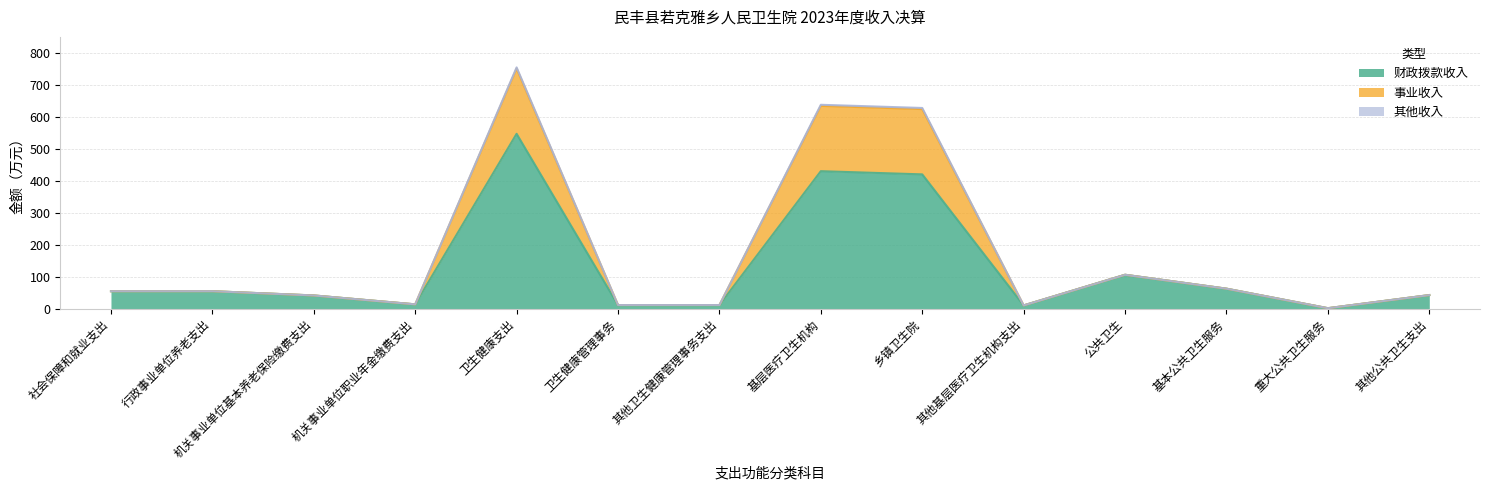

Is the value of 其他收入 at 卫生健康支出 greater than the value of 财政拨款收入 at 重大公共卫生服务?

Yes